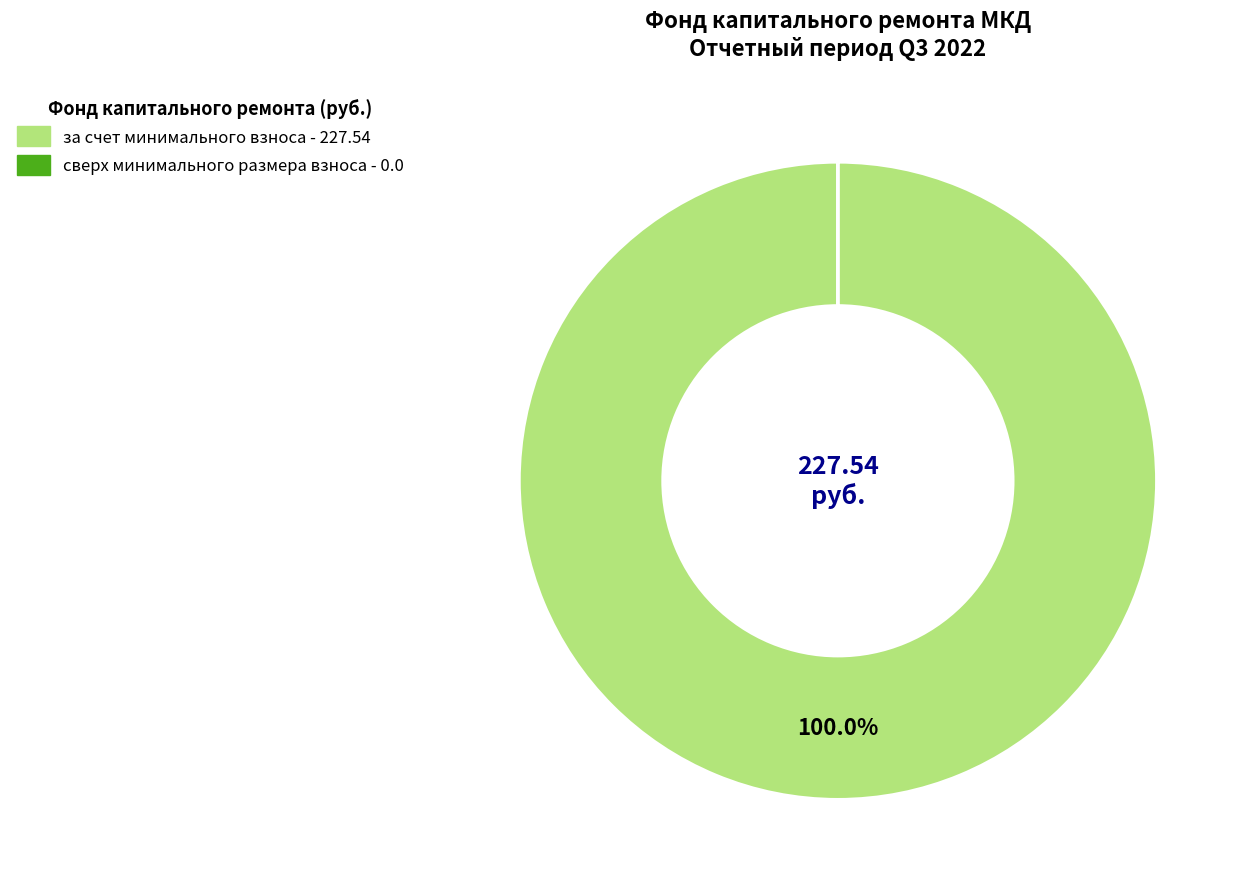

Which category has the biggest portion of the pie?

за счет минимального взноса